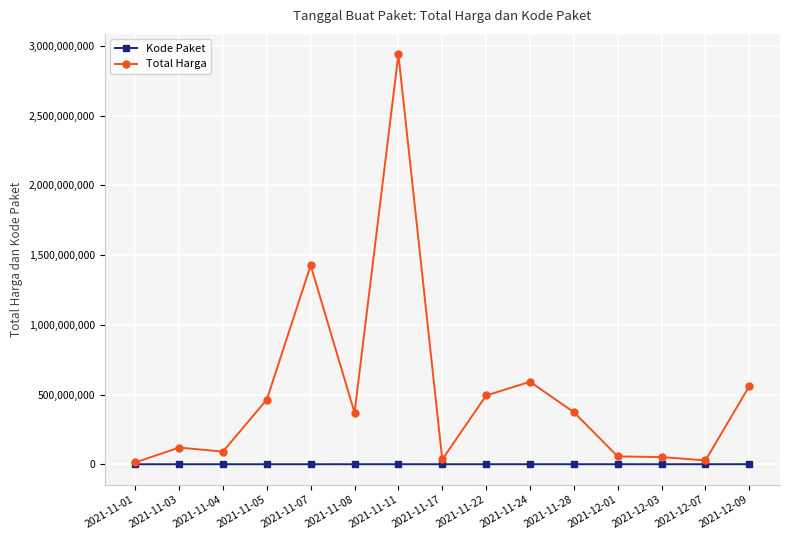

What is the maximum value shown in the chart?

2939003240